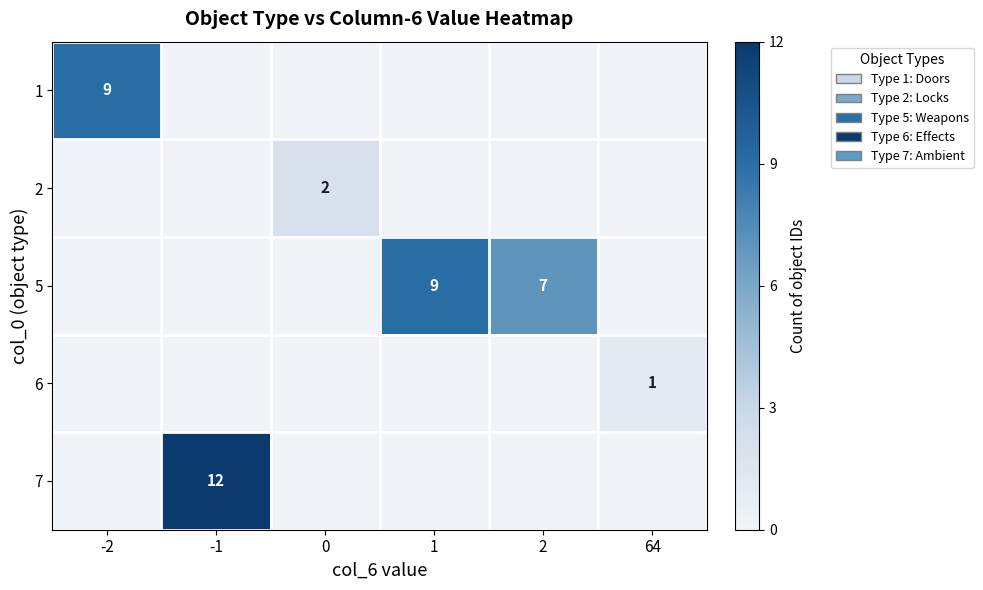

What is the difference between the highest and lowest values at 2?

7